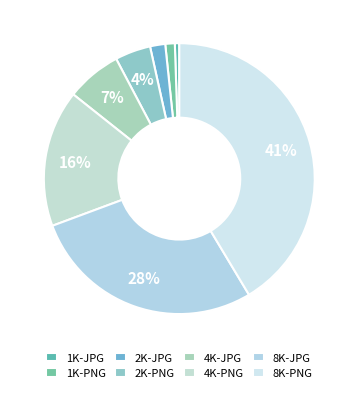

To the nearest percent, what portion does 2K-PNG represent?

4%